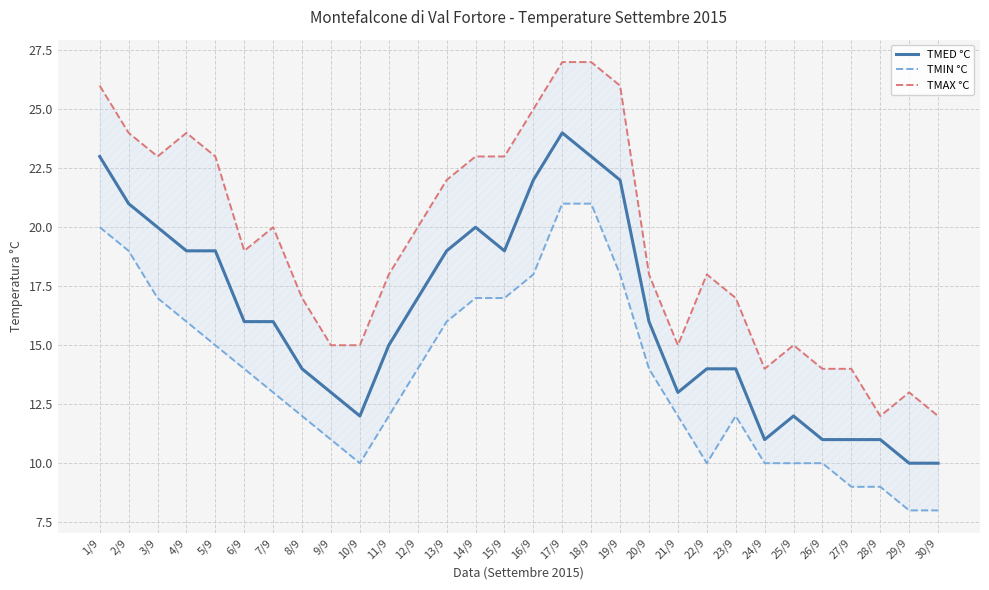

What is the value of the TMAX °C point at the 27th from the left?

14